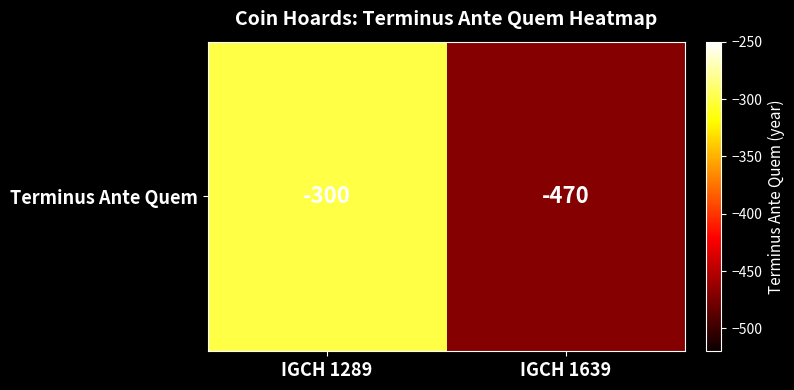

How many data points does each series have?

2